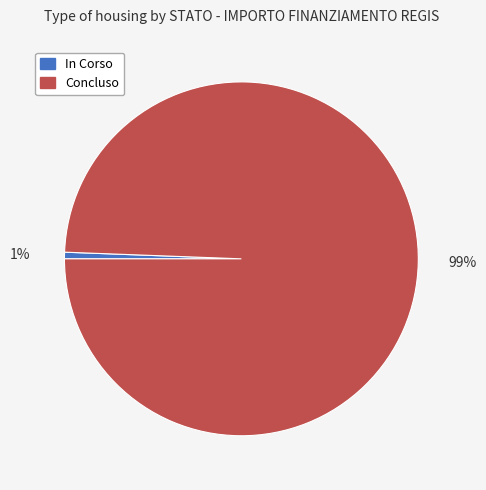

Which slice represents more than half of the pie?

Concluso